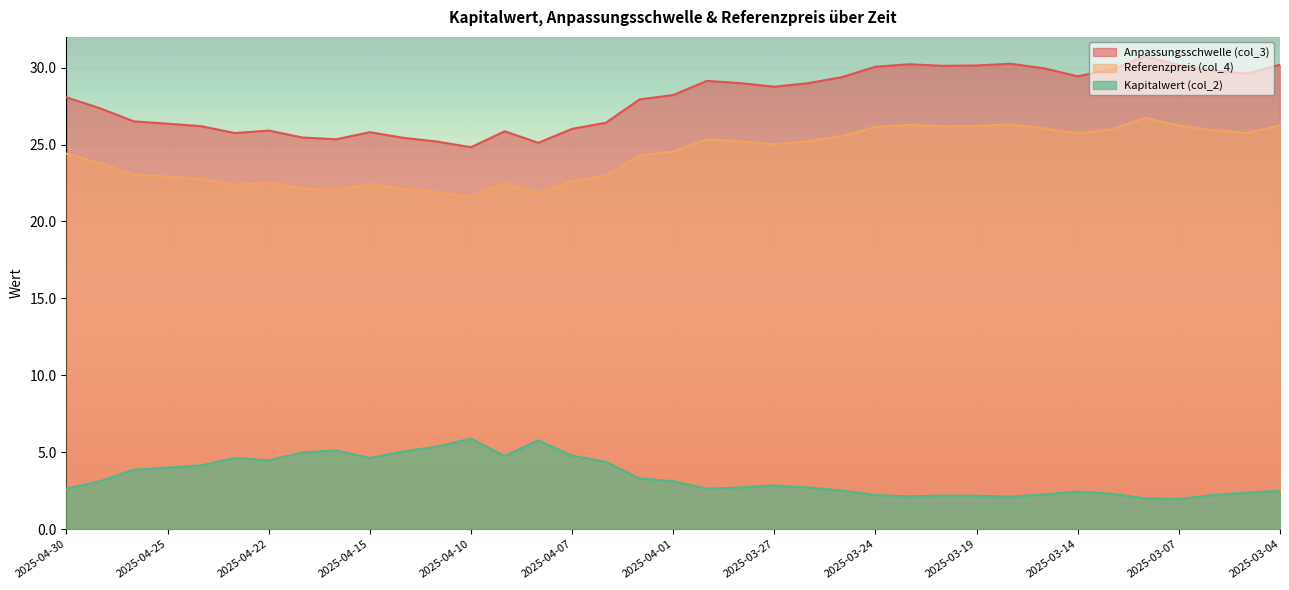

What is the difference between the maximum and minimum values in the Anpassungsschwelle (col_3) series?

5.9